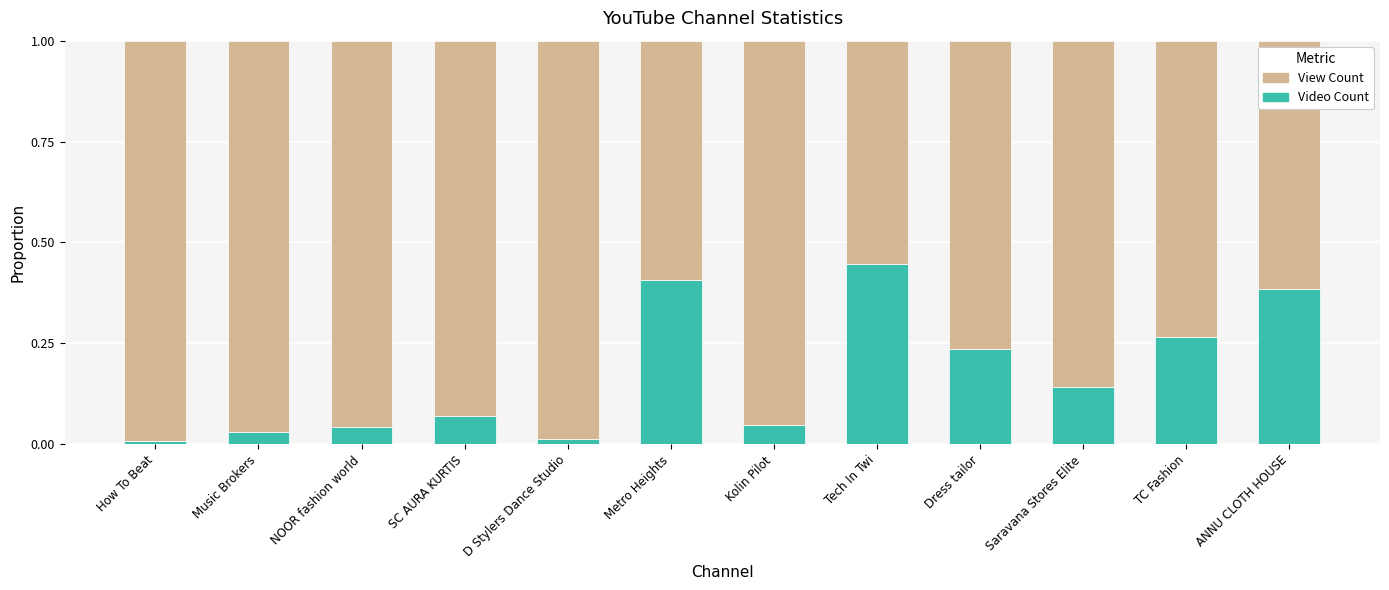

What is the sum of all Video Count values?

2.1